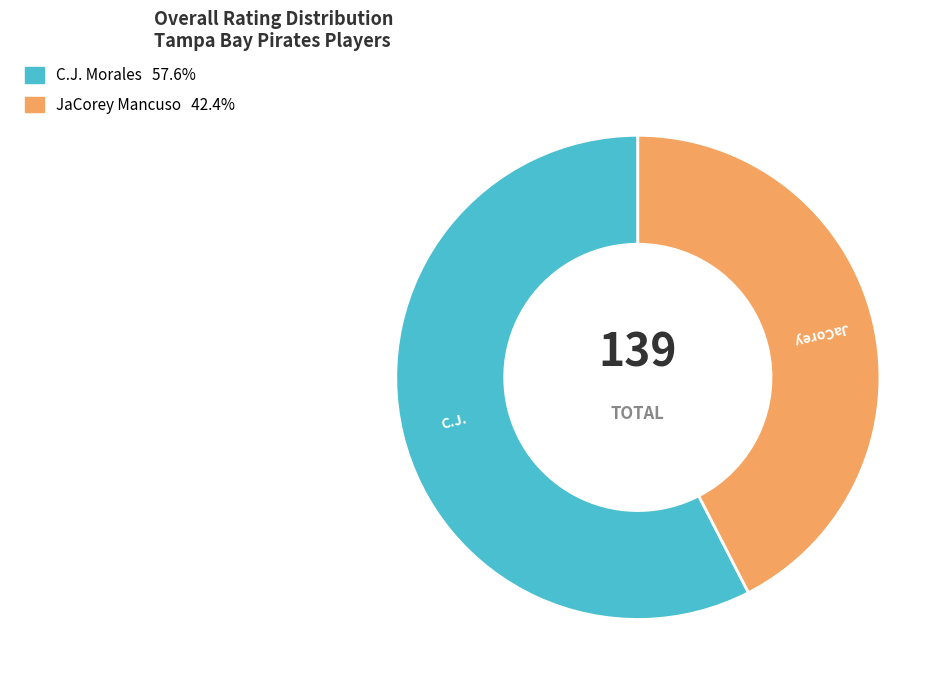

Is JaCorey Mancuso the majority of the pie?

No